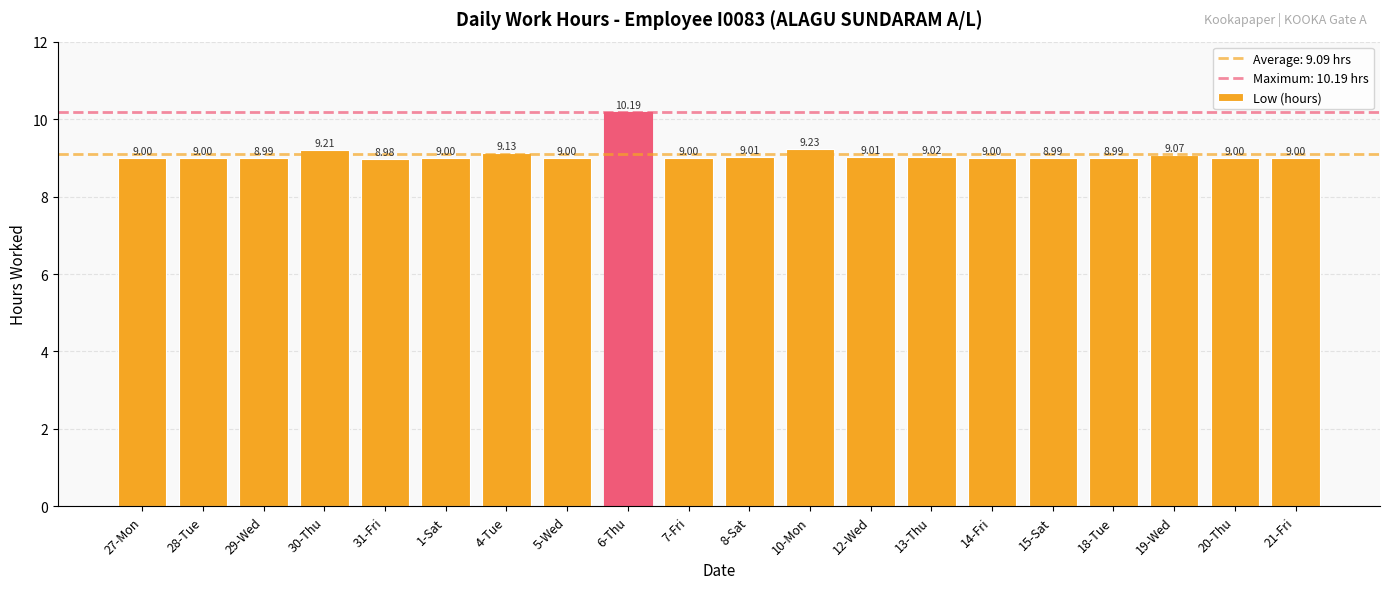

What is the approximate value at 4-Tue?

9.1